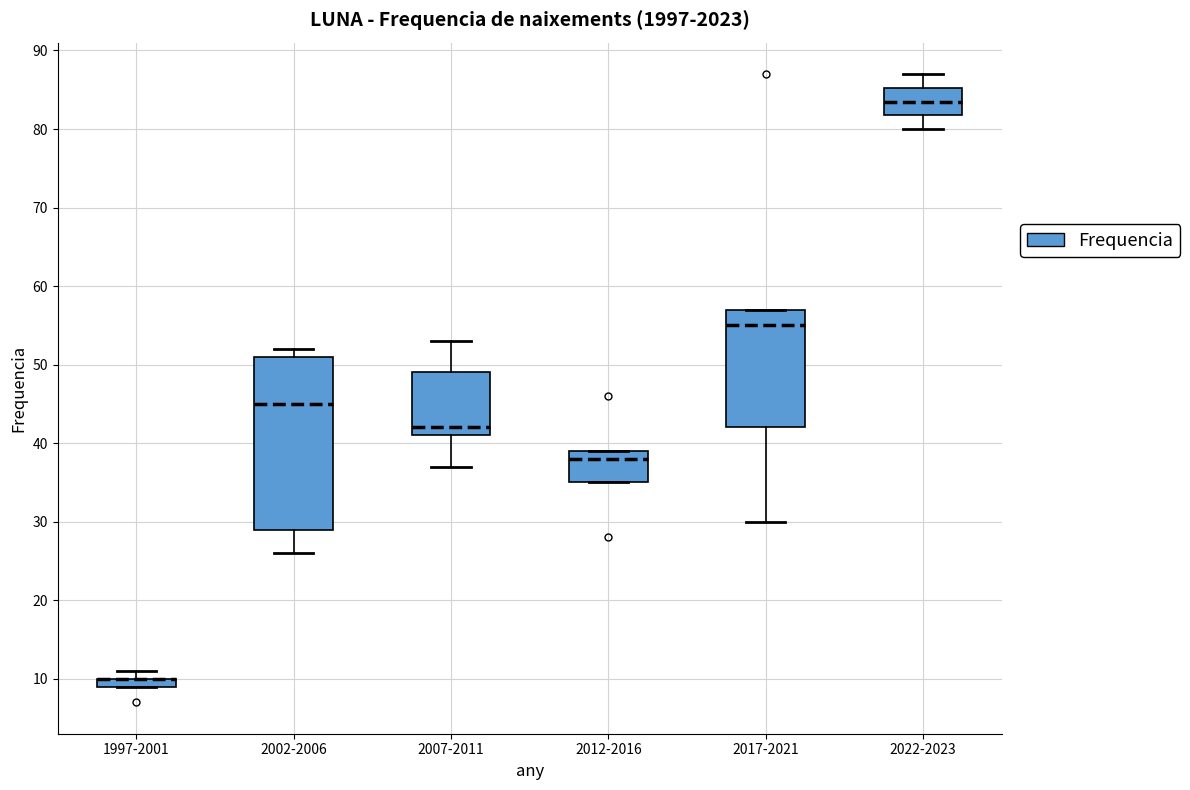

Which box is the tallest, from its lower edge to its upper edge?

2002-2006